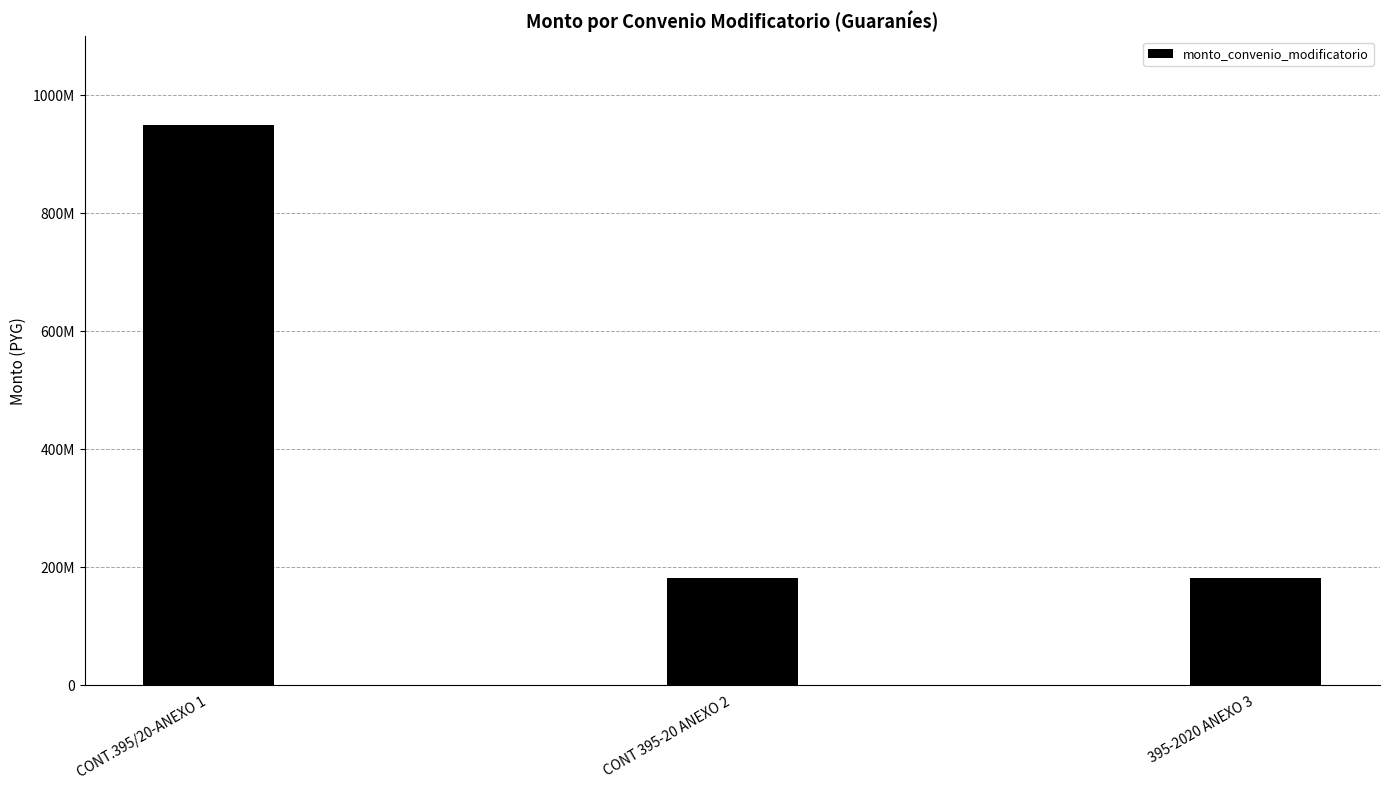

Rank the categories by value from lowest to highest.

CONT 395-20 ANEXO 2, 395-2020 ANEXO 3, CONT.395/20-ANEXO 1